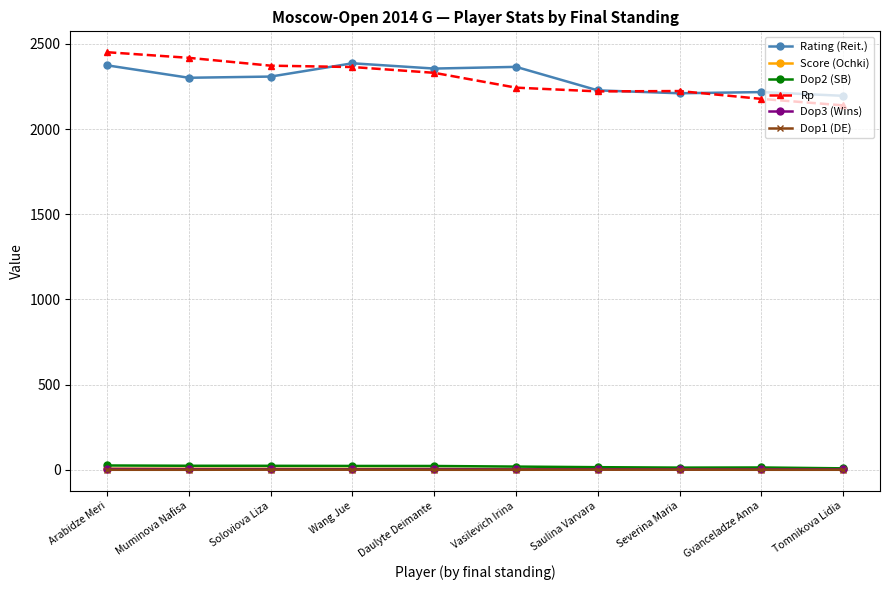

What is the label of the 5th point from the right?

Vasilevich Irina